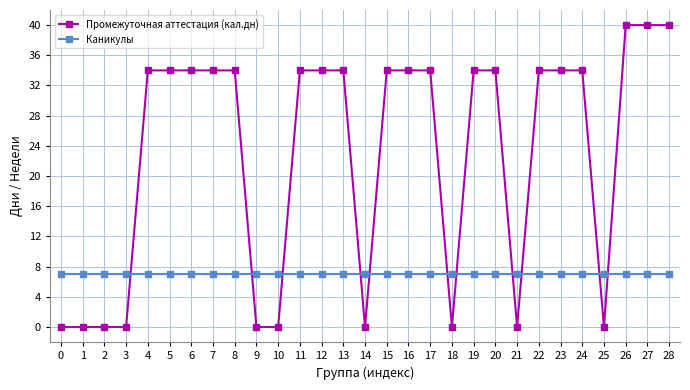

What is the maximum value shown in the chart?

40